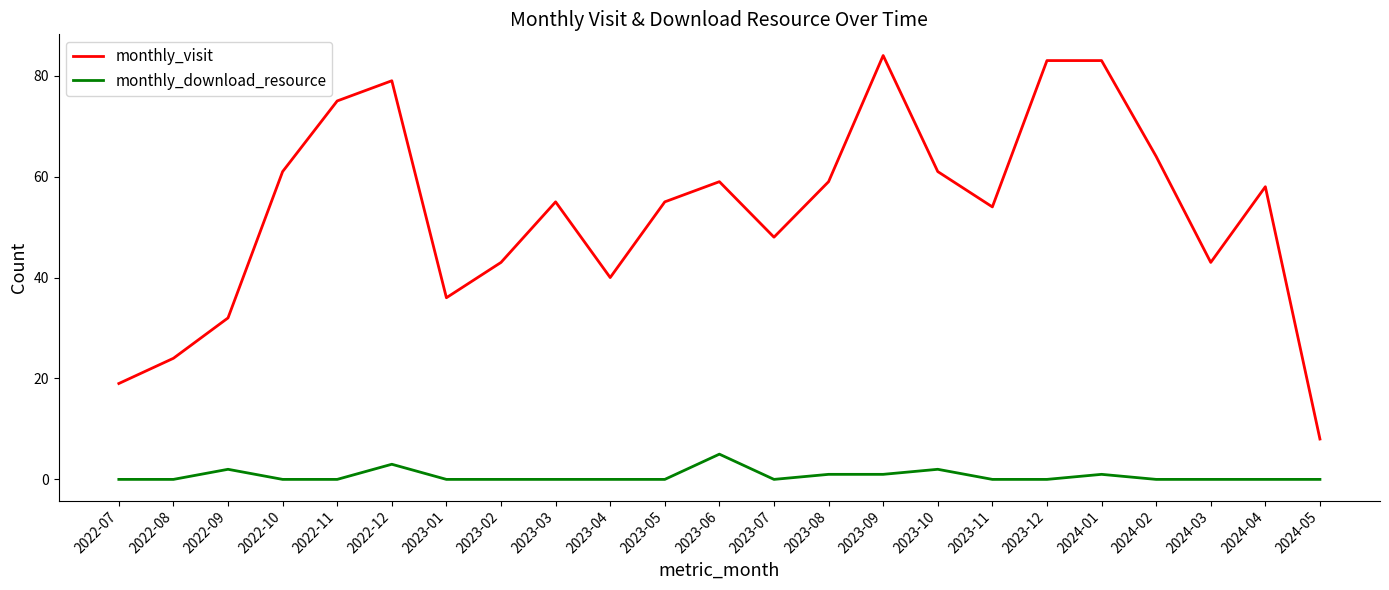

Is the value of monthly_visit at 2022-11 greater than the value of monthly_download_resource at 2023-08?

Yes